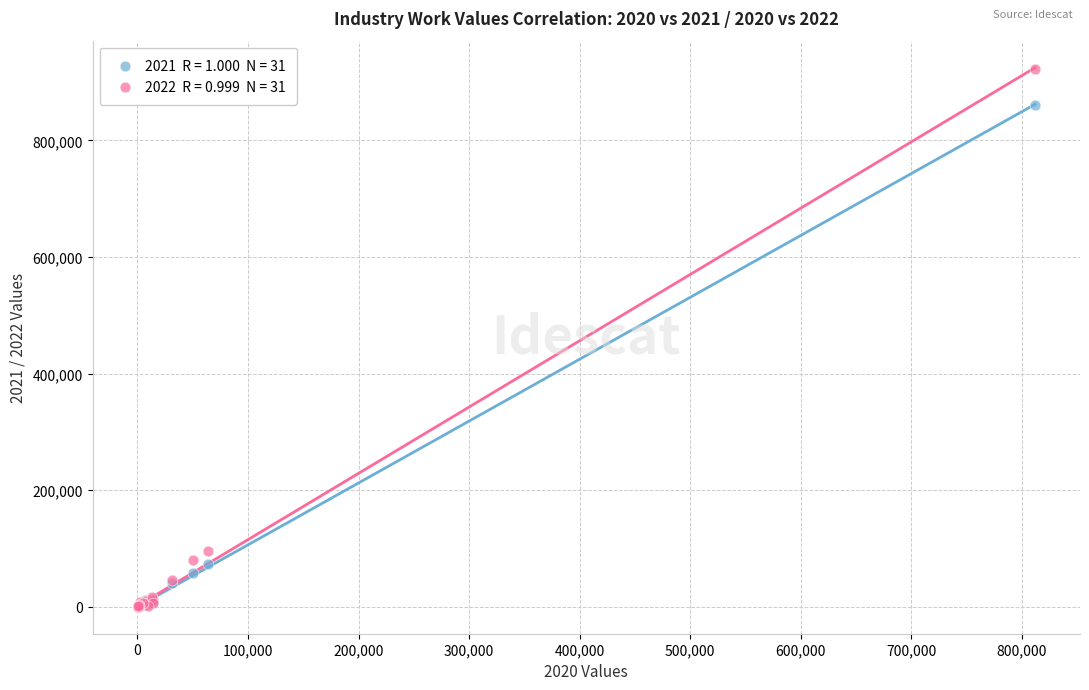

Across all series, what Y value is closest to 461010?

95083